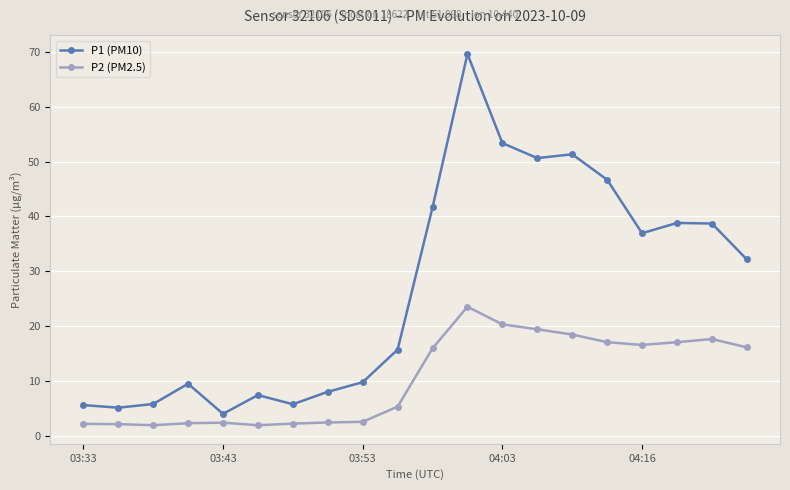

What is the sum of all P2 (PM2.5) values?

207.1